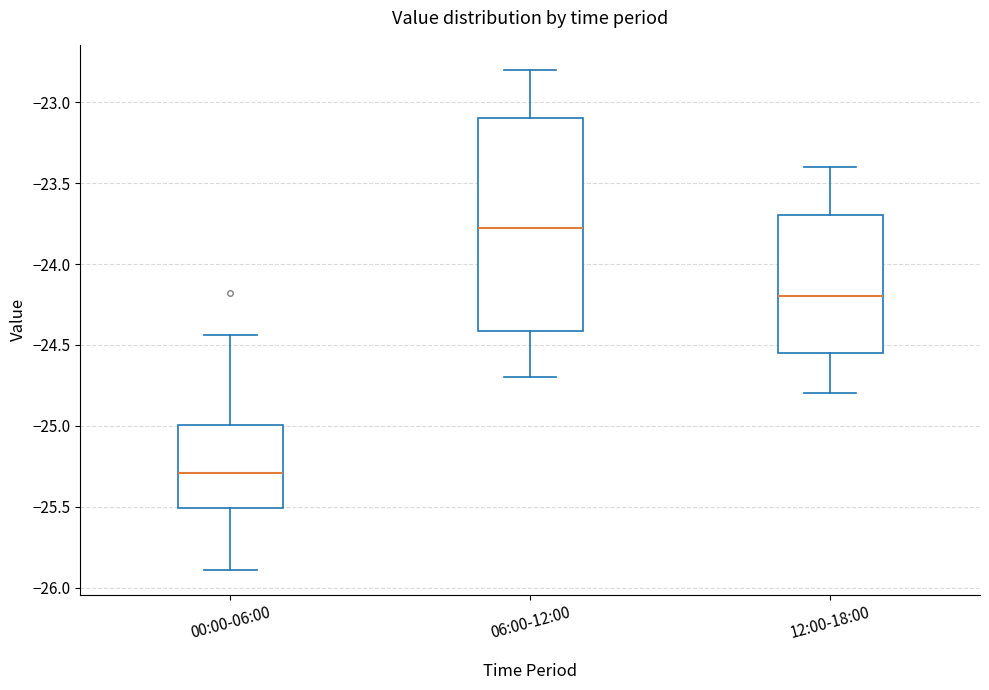

Which box's median line is the lowest?

00:00-06:00